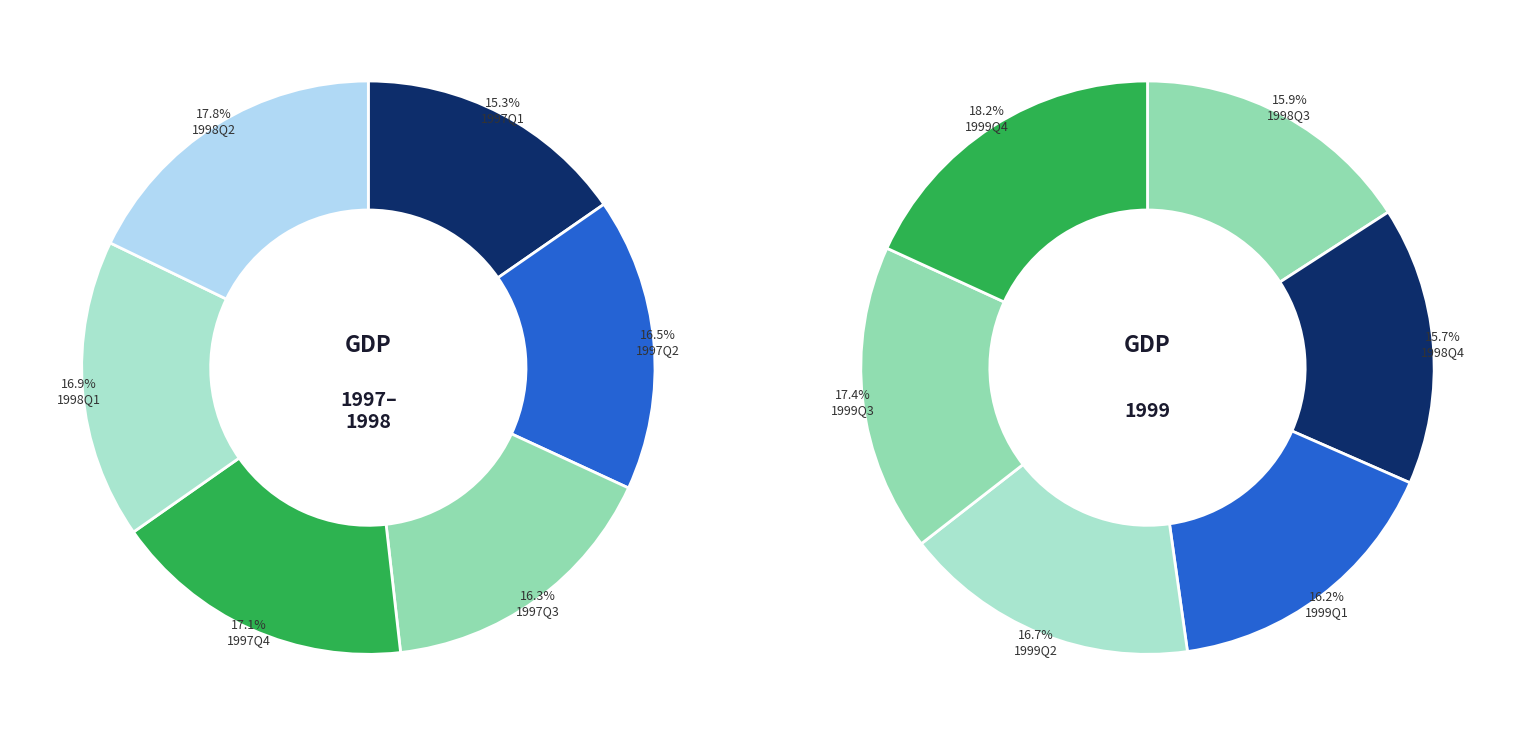

Is 1997Q4 the majority of the pie?

No